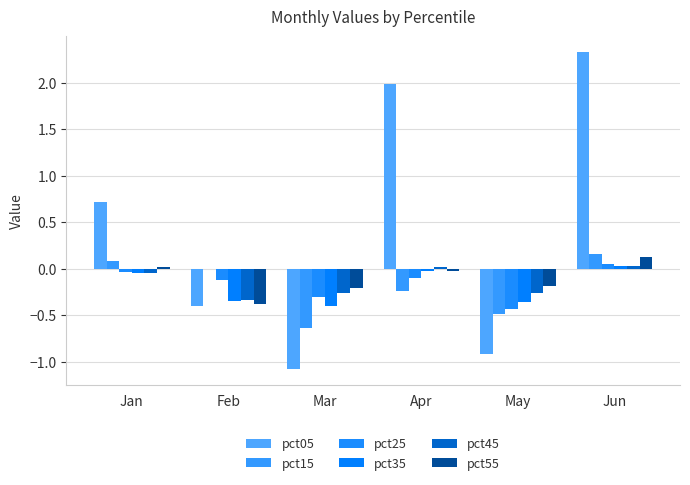

Count the number of data series in this chart.

6